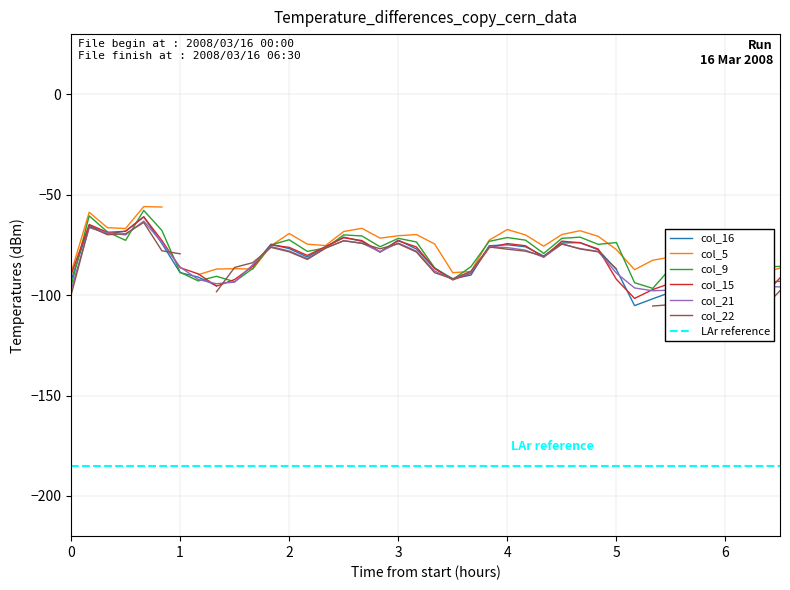

What is the minimum value for col_9?

-96.6